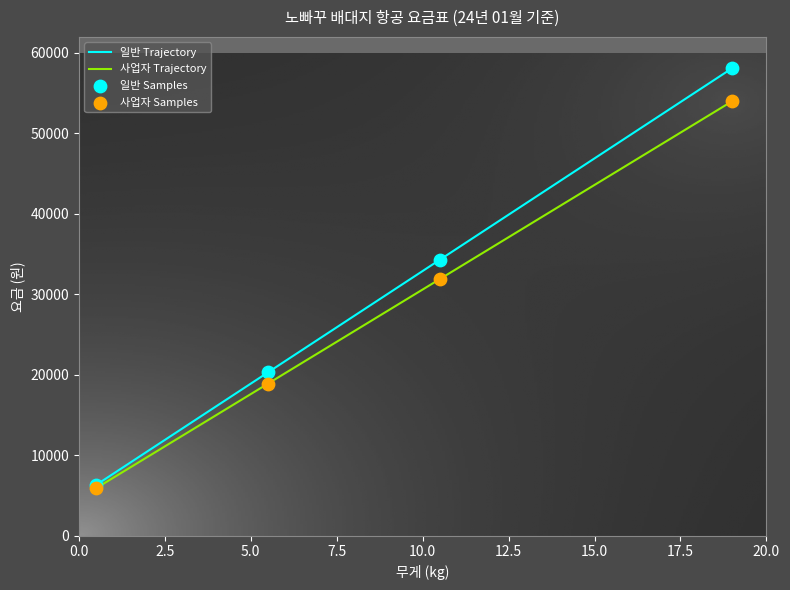

What is the greatest value displayed?

58100